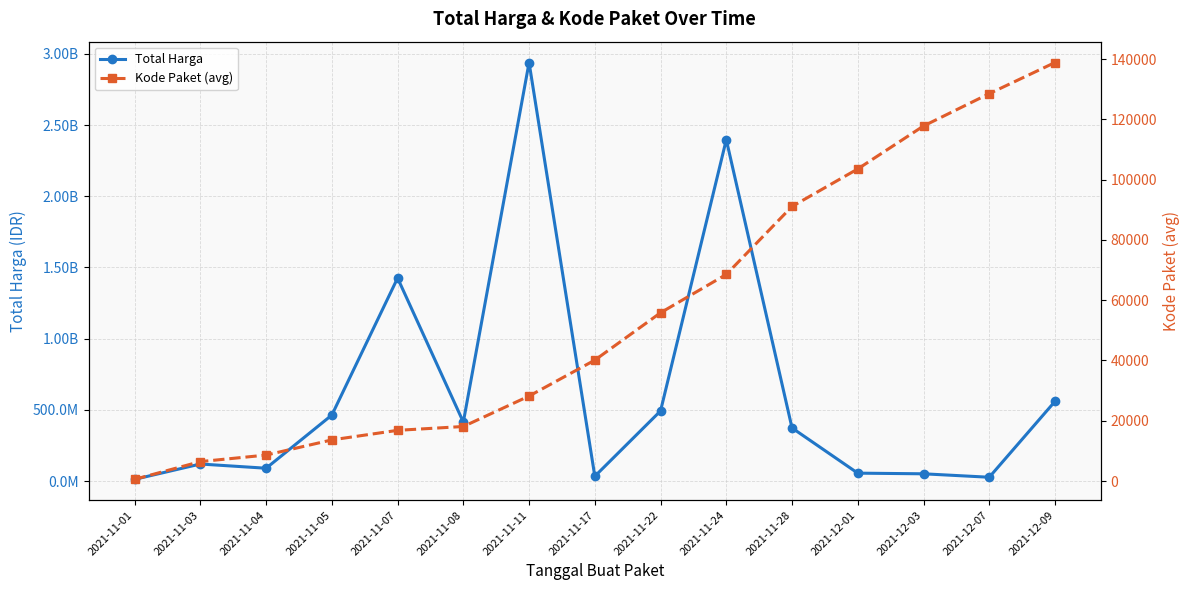

What are all the series names shown in the legend?

Total Harga, Kode Paket (avg)